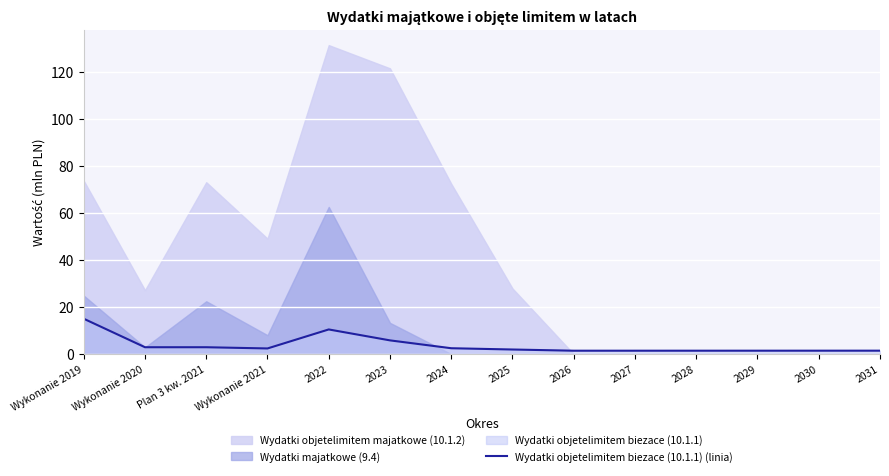

Is it true that Wydatki objetelimitem biezace (10.1.1) (linia) equals 1.4 at 2029?

True